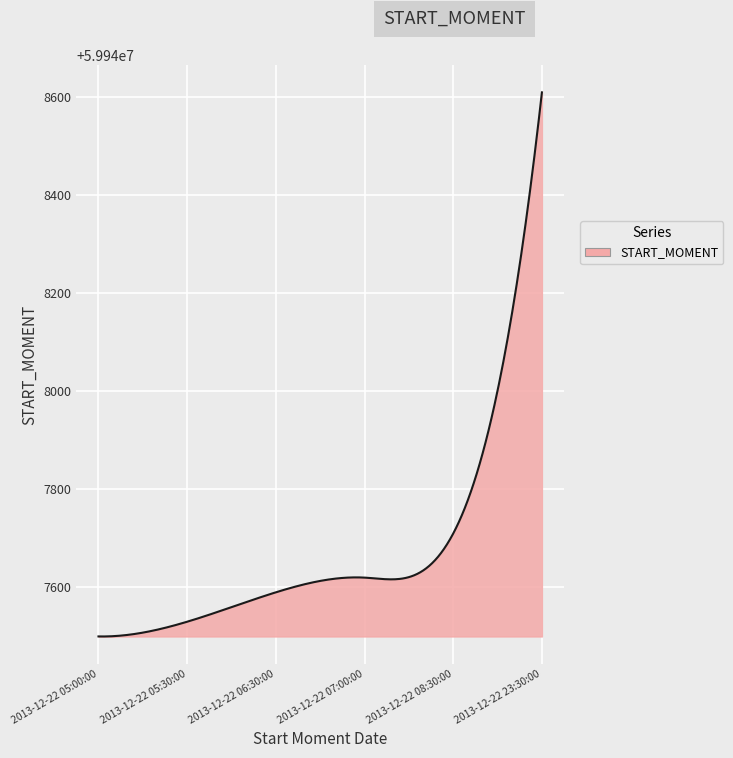

What is the difference between the maximum and minimum values?

1110.1